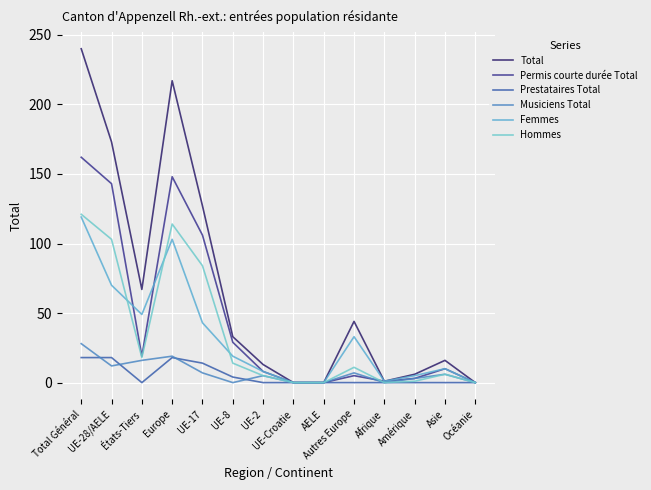

Where is the first local minimum for Femmes?

États-Tiers